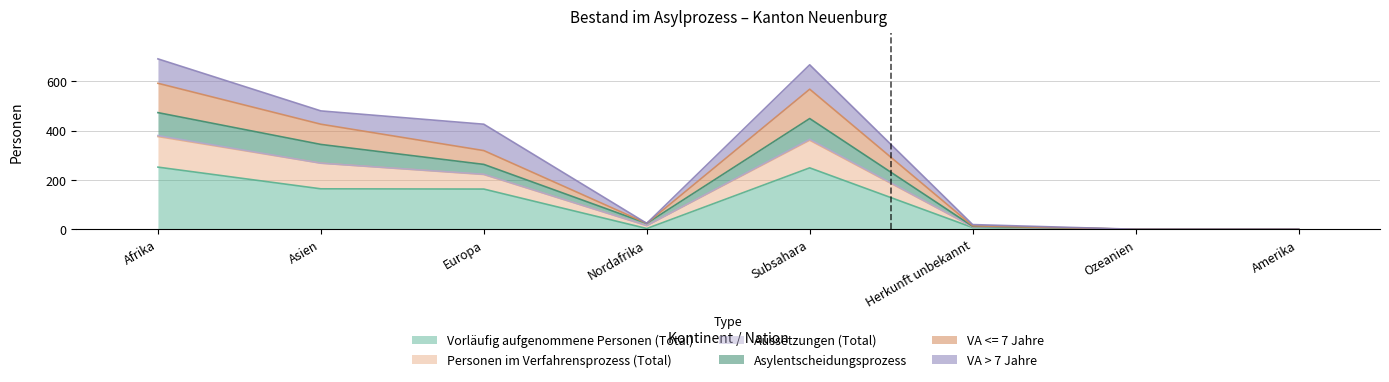

True or false: Personen im Verfahrensprozess (Total) and Vorläufig aufgenommene Personen (Total) cross at least once.

False